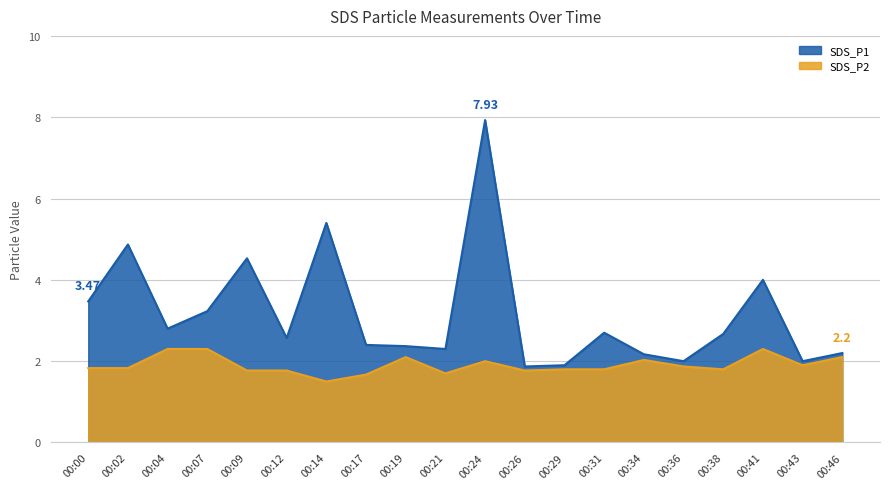

Reading right to left, extract all data points from this chart.

SDS_P1: 2.2	2.0	4.0	2.7	2.0	2.2	2.7	1.9	1.9	7.9	2.3	2.4	2.4	5.4	2.6	4.5	3.2	2.8	4.9	3.5
SDS_P2: 2.1	1.9	2.3	1.8	1.9	2.0	1.8	1.8	1.8	2.0	1.7	2.1	1.7	1.5	1.8	1.8	2.3	2.3	1.8	1.8